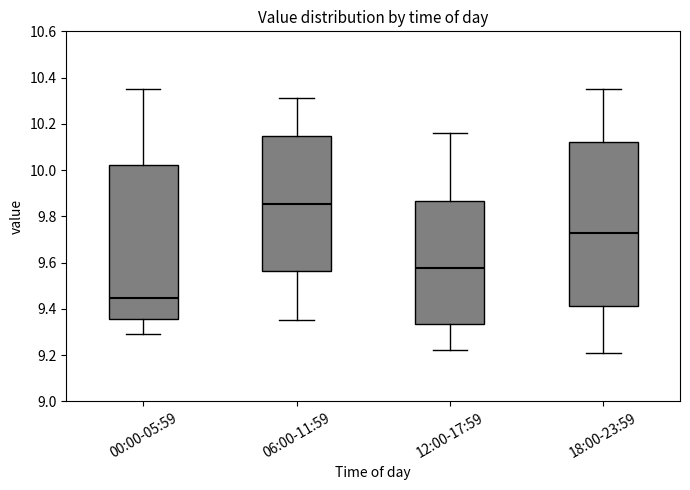

Comparing the boxes themselves (not the whiskers), which one is the tallest?

18:00-23:59